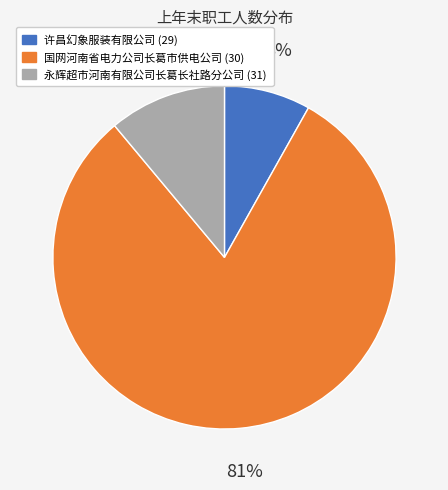

What is the ratio of the value at 许昌幻象服装有限公司 (29) to the value at 国网河南省电力公司长葛市供电公司 (30)?

0.1